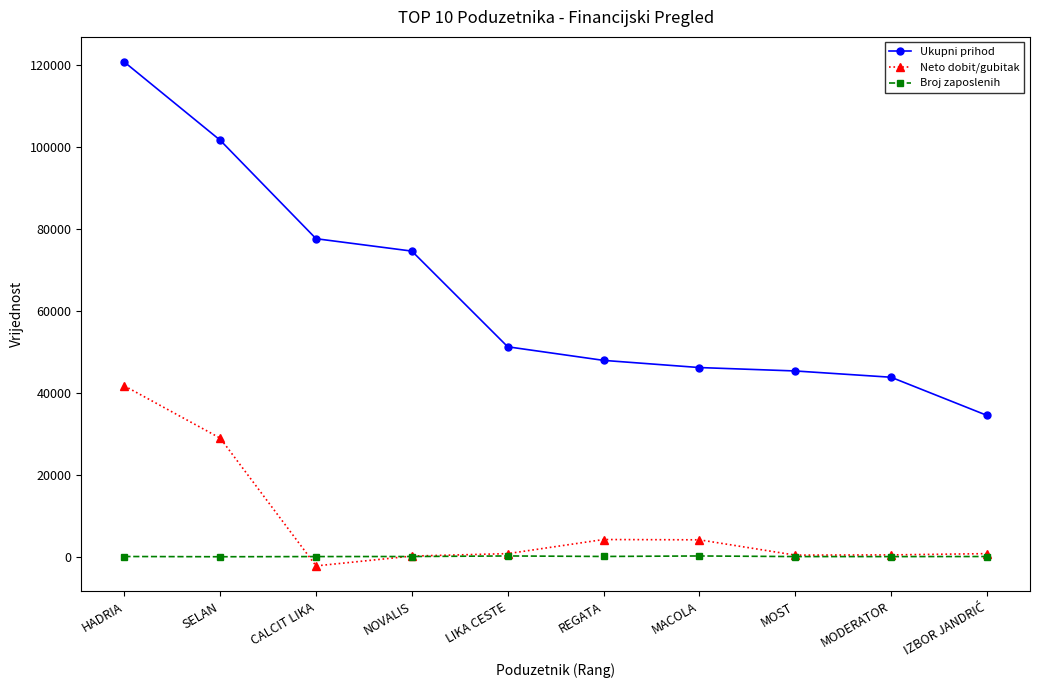

List the series in order of their peak value, lowest first.

Broj zaposlenih, Neto dobit/gubitak, Ukupni prihod